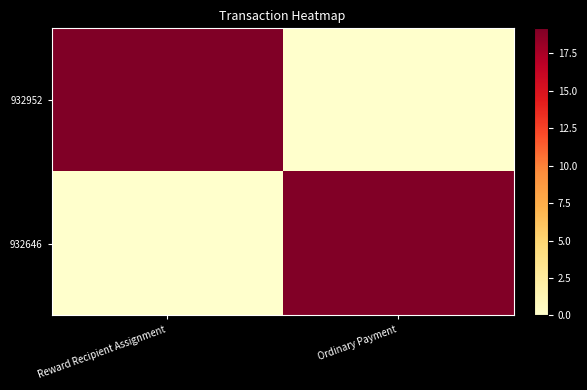

Which series changed the most between Reward Recipient Assignment and Ordinary Payment?

932952